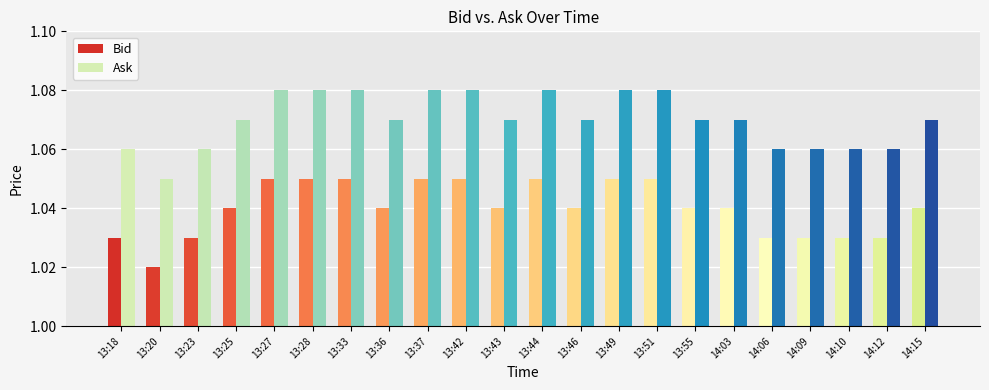

What is the sum of the Ask values at 14:12 and 13:18?

2.1